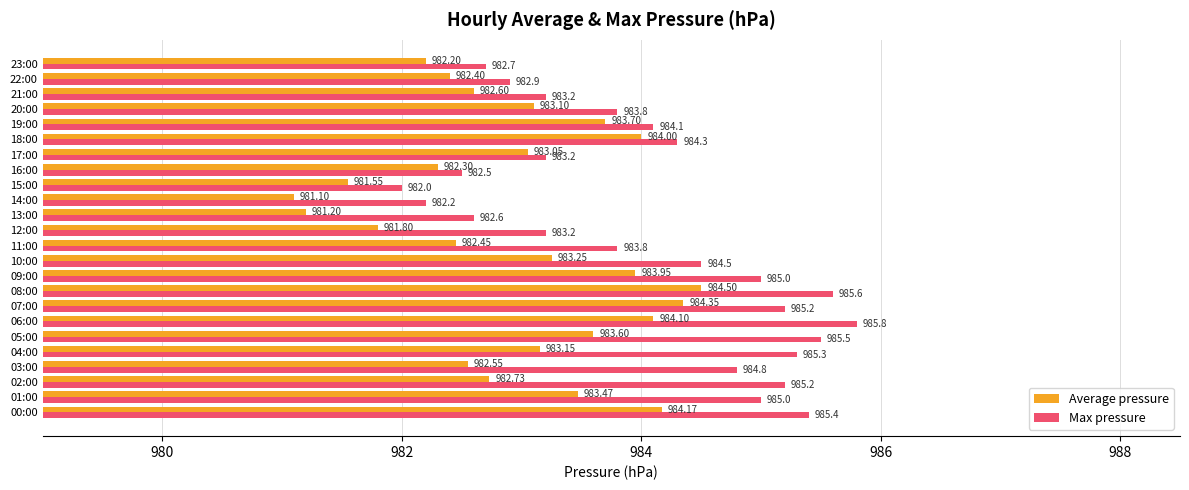

What is the minimum value shown in the chart?

981.1